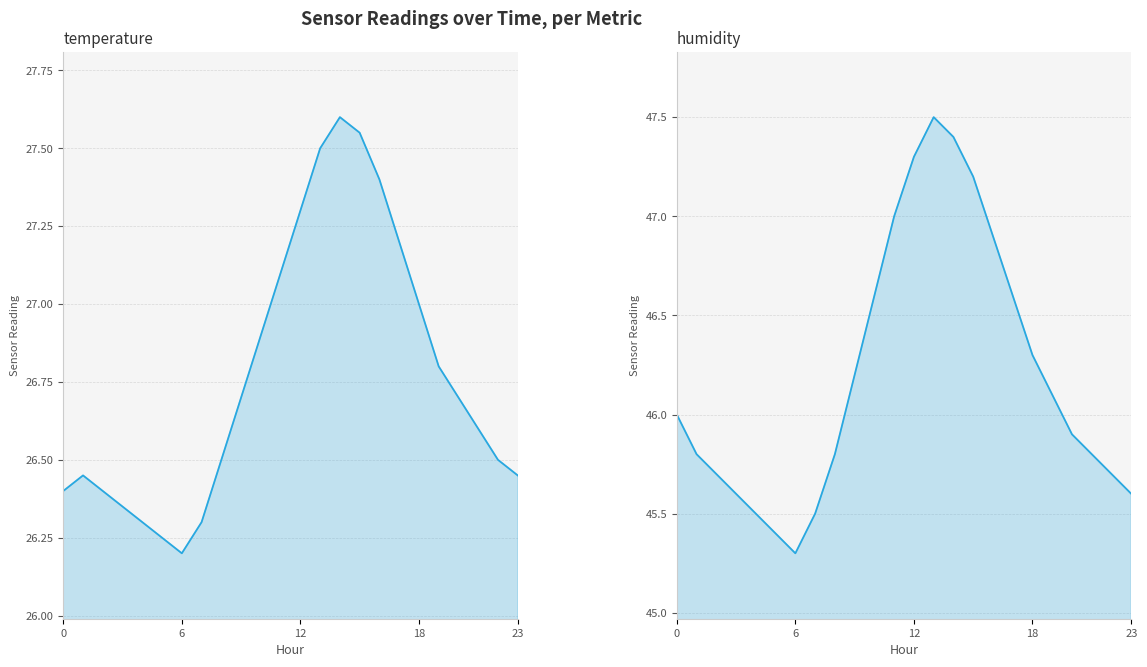

Reading left to right, list all the values displayed in this chart.

temperature: 26.4	26.4	26.4	26.4	26.3	26.2	26.2	26.3	26.5	26.7	26.9	27.1	27.3	27.5	27.6	27.6	27.4	27.2	27.0	26.8	26.7	26.6	26.5	26.4
humidity: 46.0	45.8	45.7	45.6	45.5	45.4	45.3	45.5	45.8	46.2	46.6	47.0	47.3	47.5	47.4	47.2	46.9	46.6	46.3	46.1	45.9	45.8	45.7	45.6